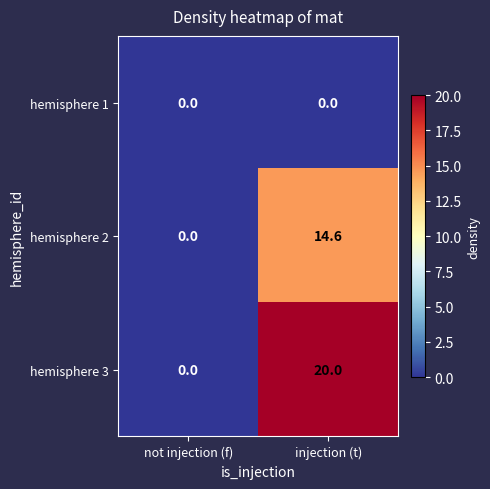

What is the average value of the hemisphere 3 series?

10.0